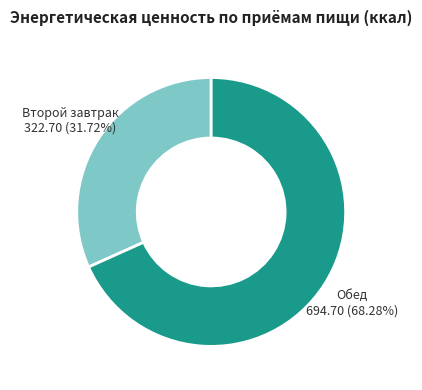

What is the ratio of the value at Второй завтрак to the value at Обед?

0.5